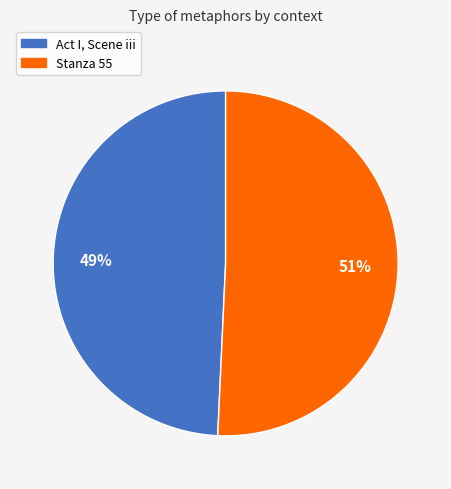

Which category accounts for the majority?

Stanza 55